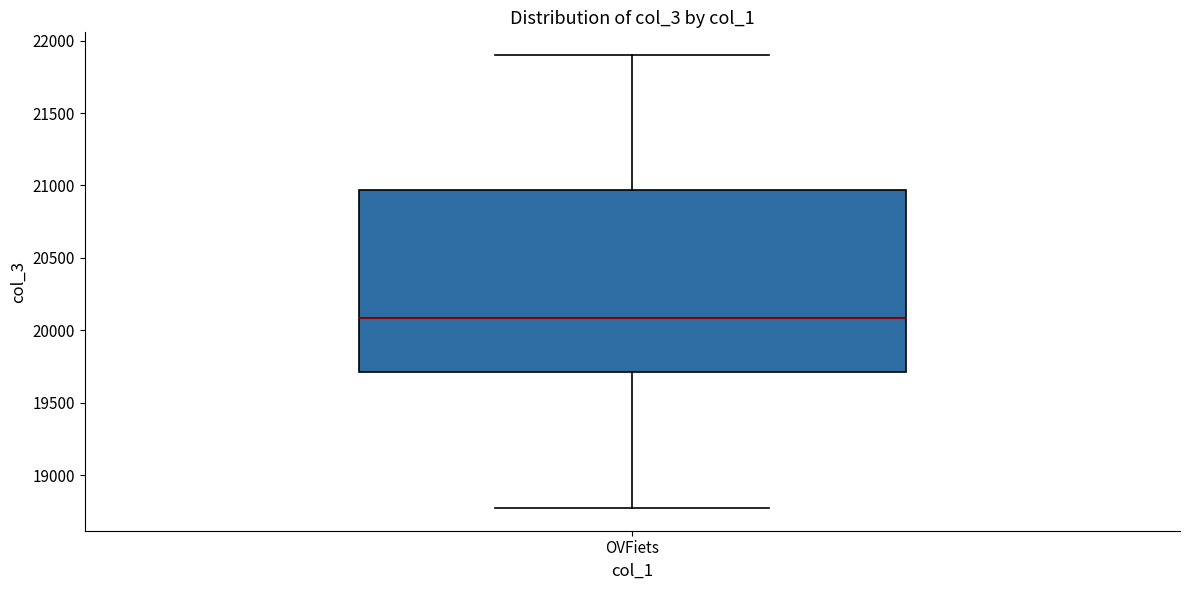

Read this box plot against the y-axis: the position of the median line, the range covered by the box, and the ends of both whiskers. The values are not printed on the chart, so give them approximately, as read against the axis.

median 20100, box 19700 to 20950, whiskers 18750 to 21900